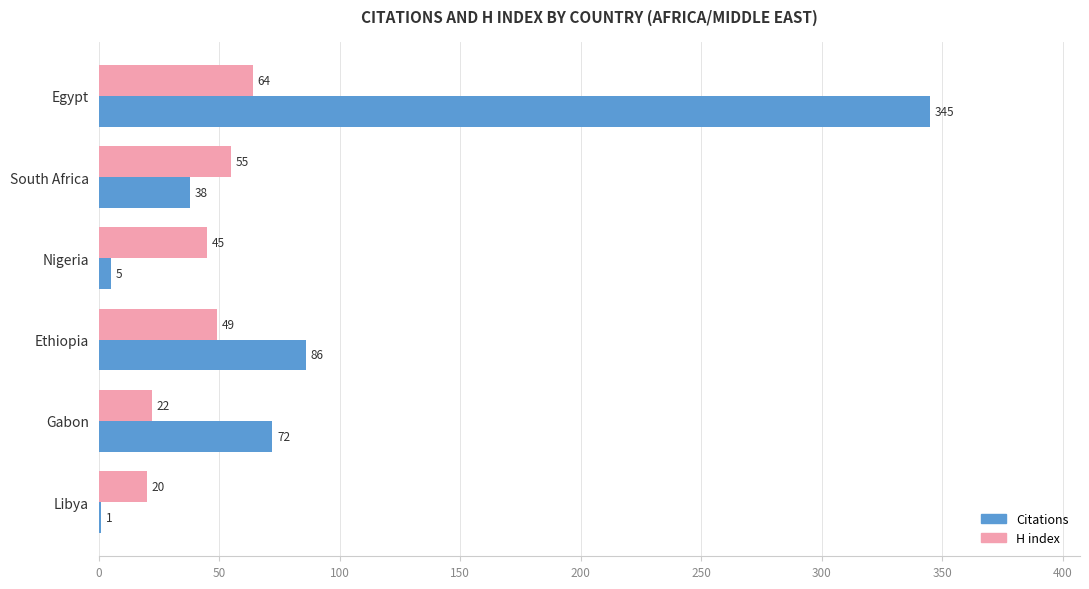

Which series has the largest total across all categories?

Citations